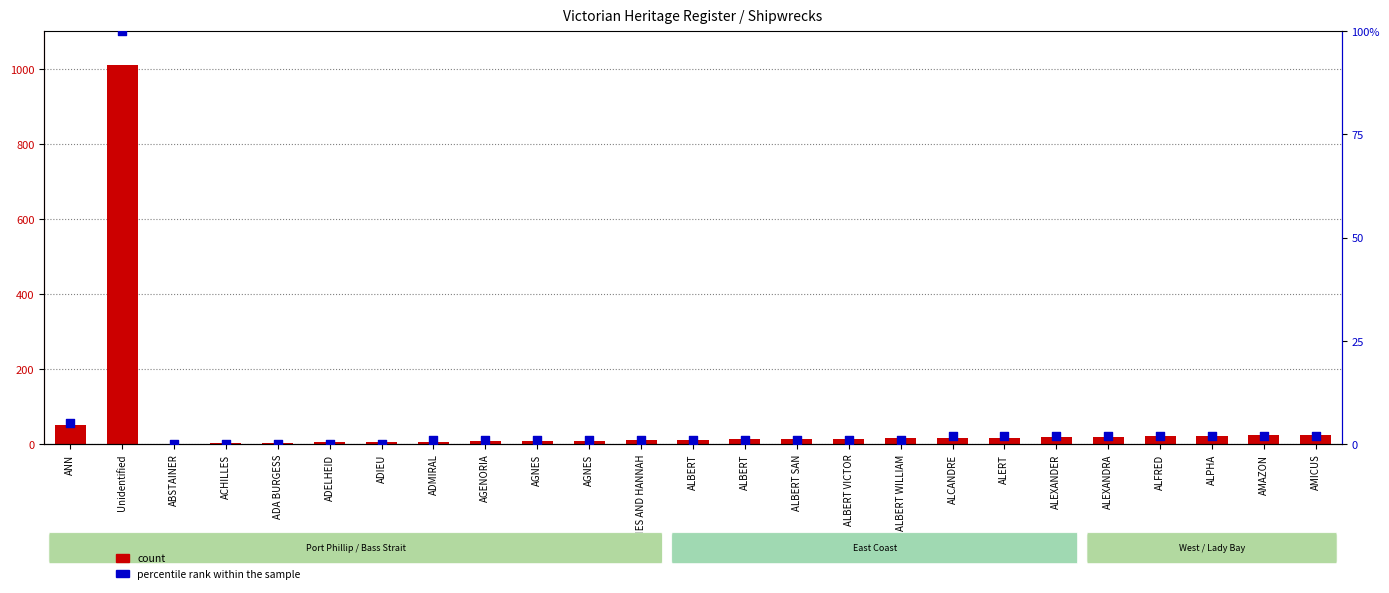

Which series contains the highest Y value?

count